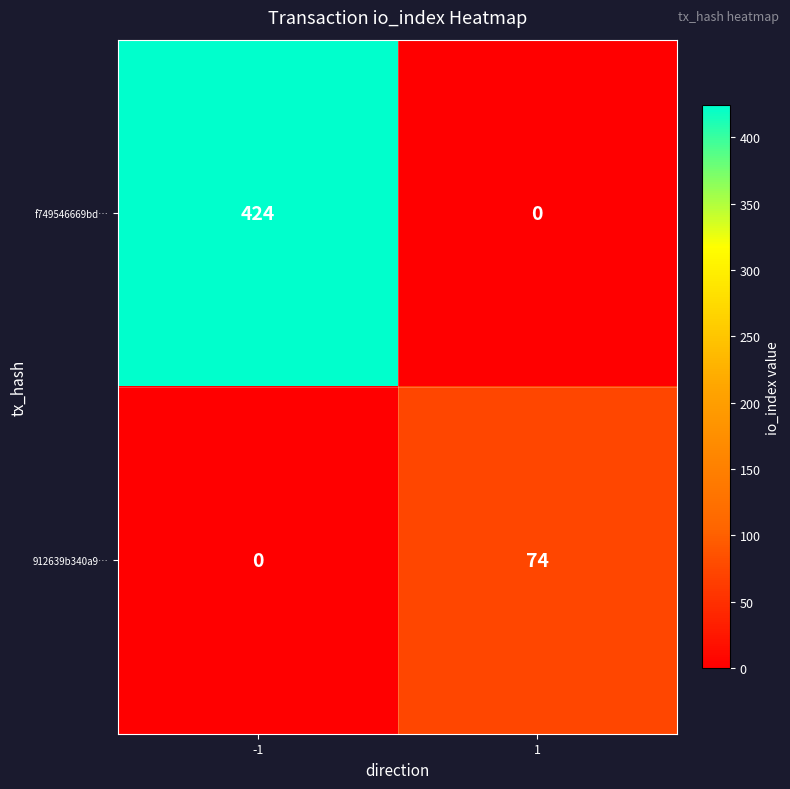

How many categories are shown in the chart?

2